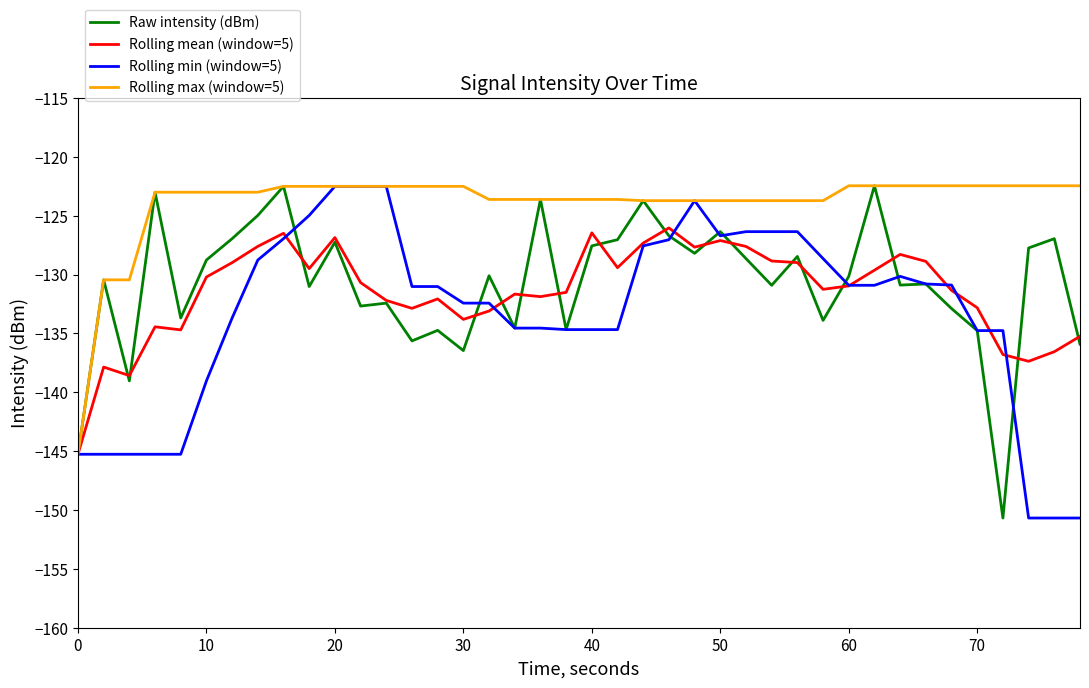

Which series has the largest total across all categories?

Rolling max (window=5)